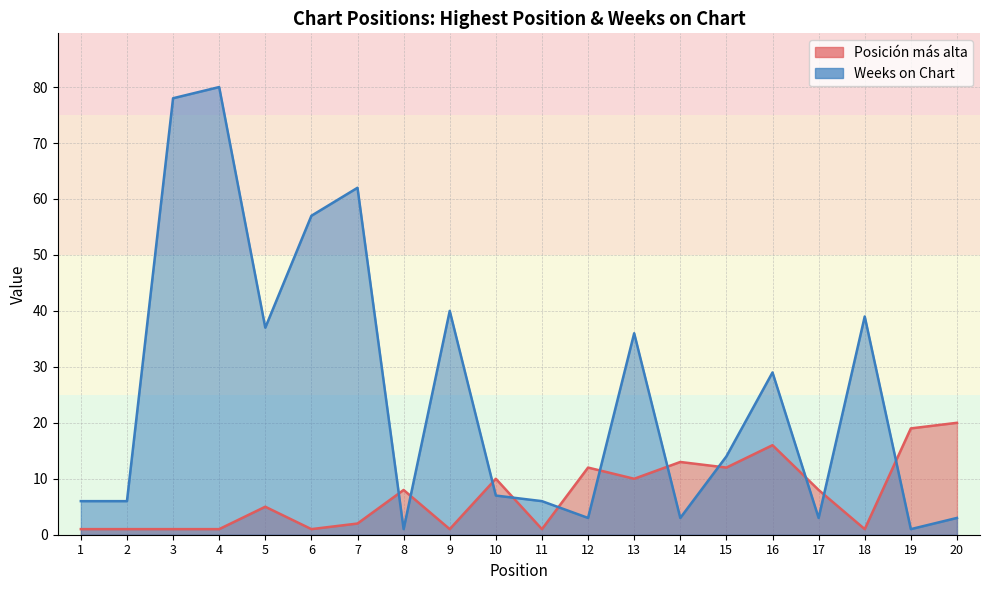

Reading left to right, extract all data points from this chart.

Posición más alta: 1	1	1	1	5	1	2	8	1	10	1	12	10	13	12	16	8	1	19	20
Weeks on Chart: 6	6	78	80	37	57	62	1	40	7	6	3	36	3	14	29	3	39	1	3